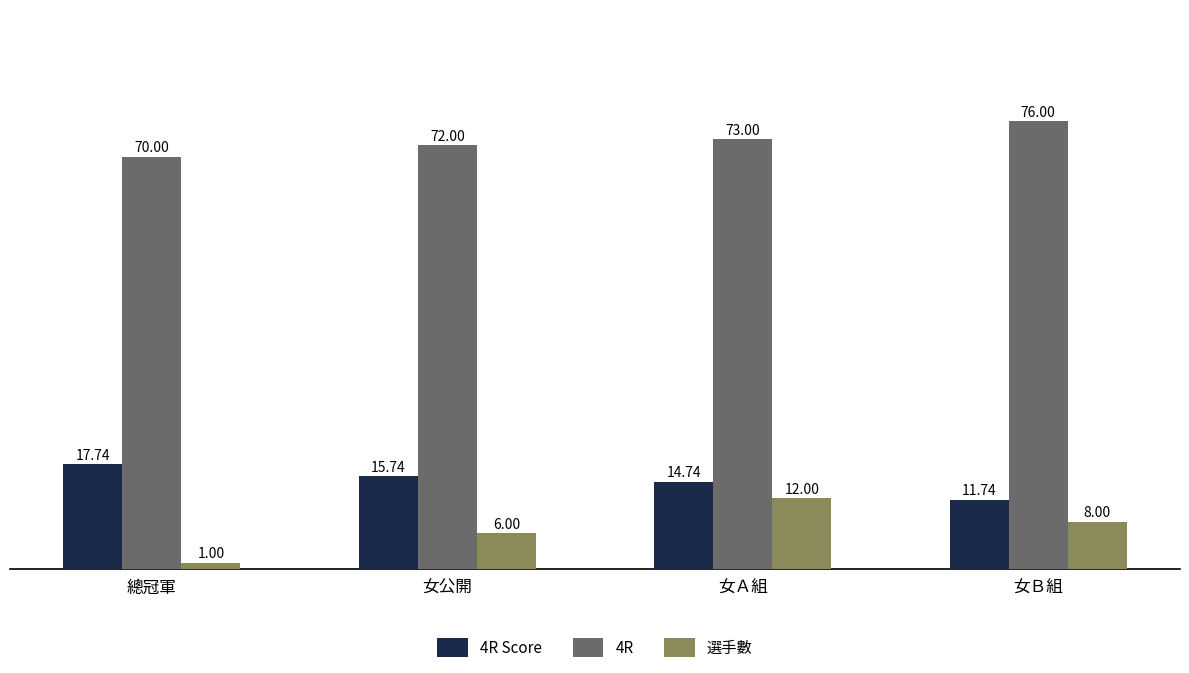

List the series in order of their peak value, highest first.

4R, 4R Score, 選手數